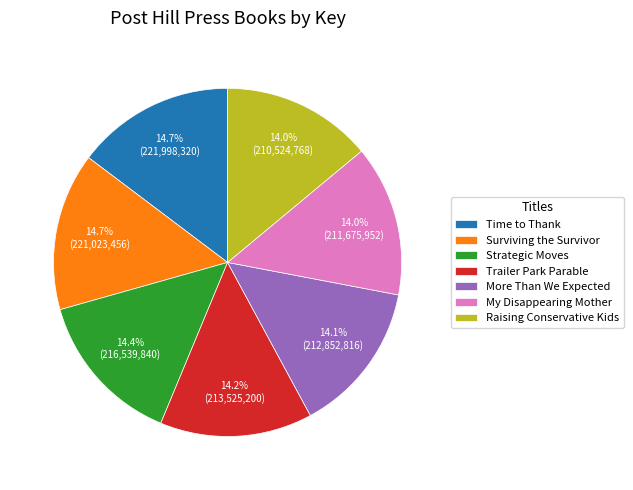

Does any single category account for the majority?

No